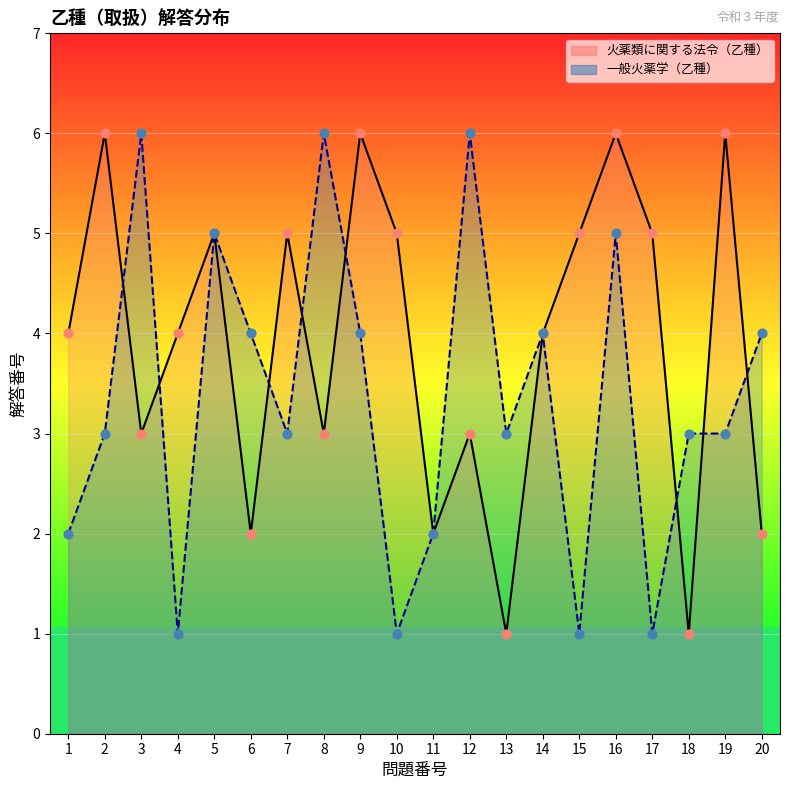

At which category is the sum across all series the highest?

16